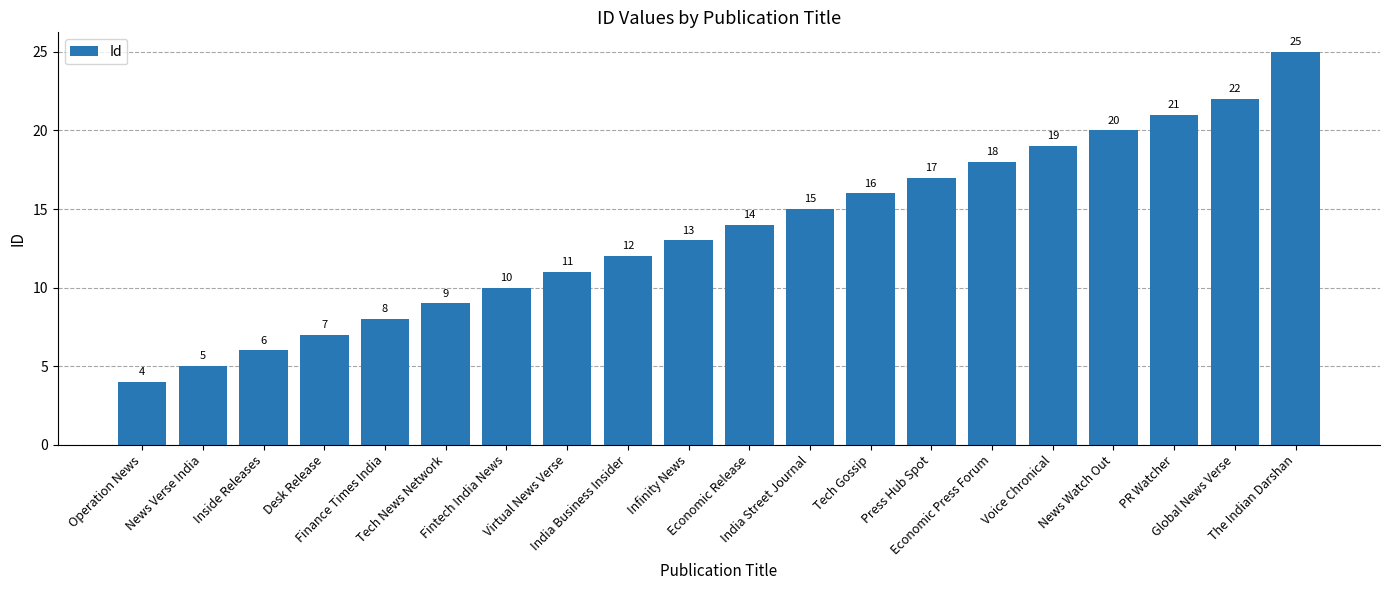

What is the maximum value shown in the chart?

25